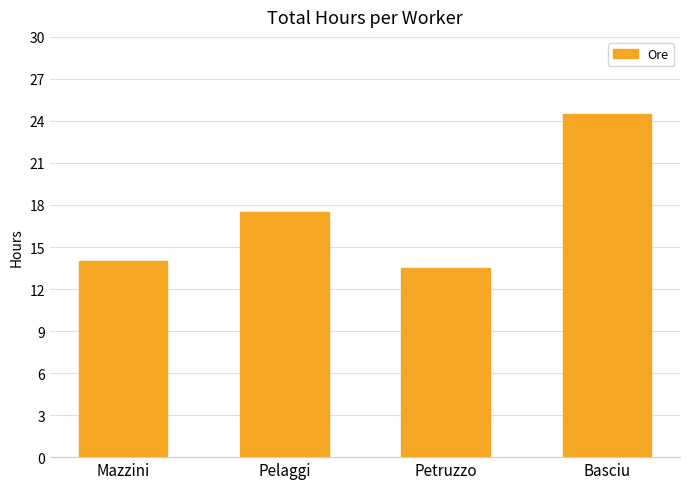

What position from the left is Mazzini?

1